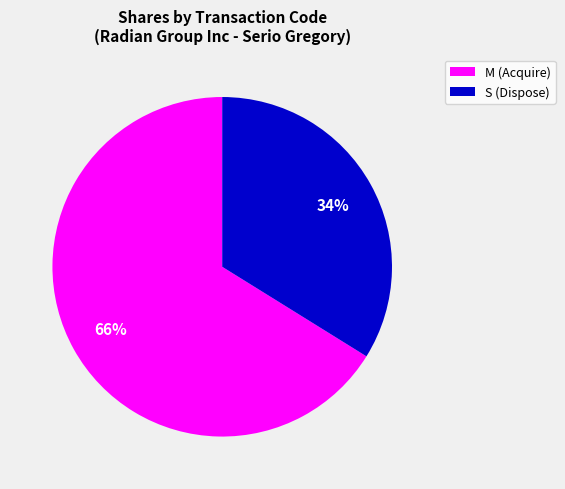

To the nearest percent, what is the difference between the S (Dispose) and M (Acquire) slice percentages?

32%